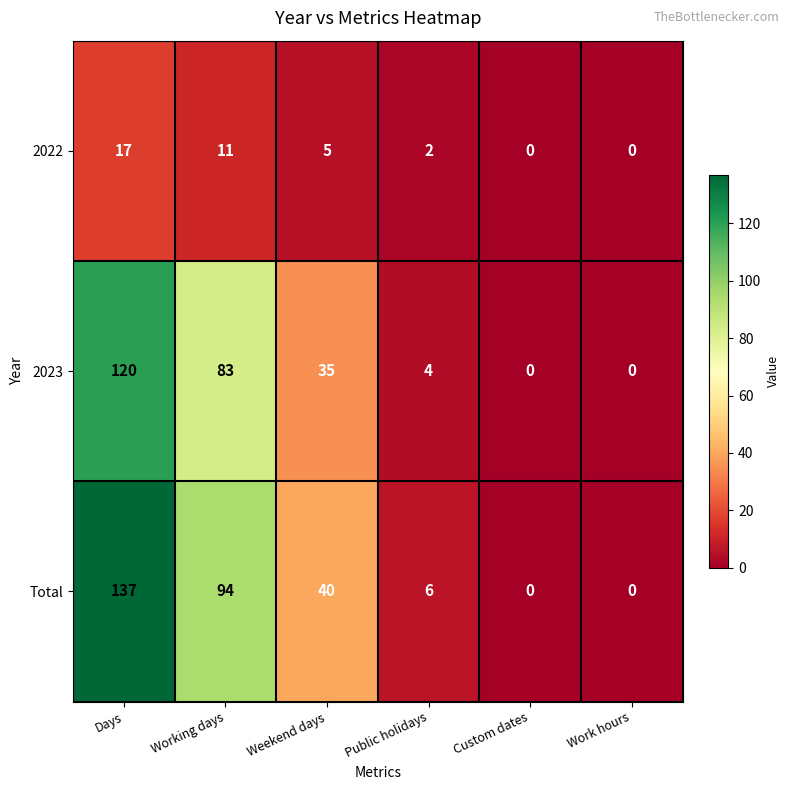

Reading left to right, list all the values displayed in this chart.

2022: Days=17	Working days=11	Weekend days=5	Public holidays=2	Custom dates=0	Work hours=0
2023: Days=120	Working days=83	Weekend days=35	Public holidays=4	Custom dates=0	Work hours=0
Total: Days=137	Working days=94	Weekend days=40	Public holidays=6	Custom dates=0	Work hours=0